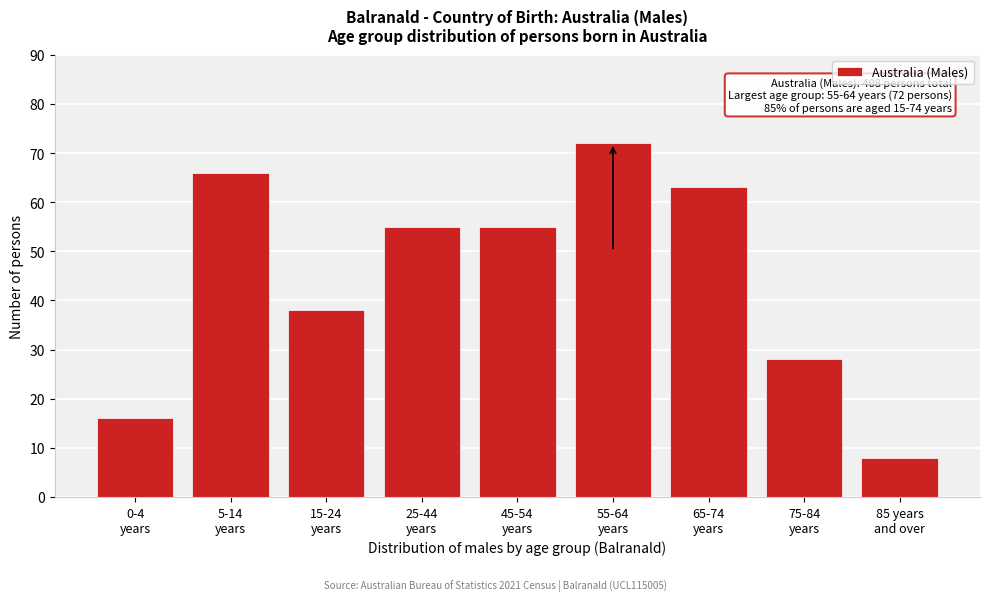

Reading right to left, list all the values displayed in this chart.

8	28	63	72	55	55	38	66	16